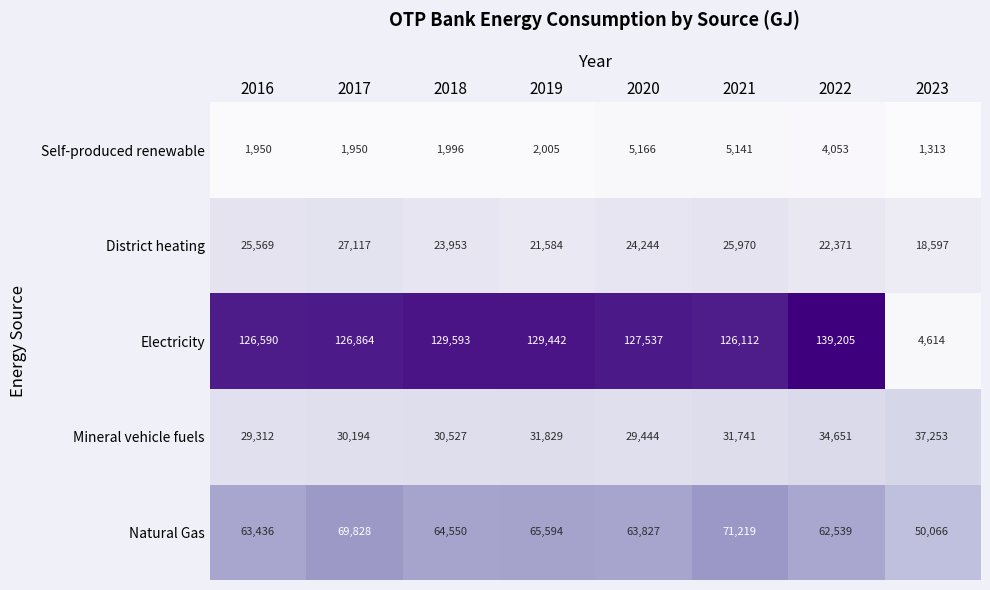

What is the minimum value shown in the chart?

1313